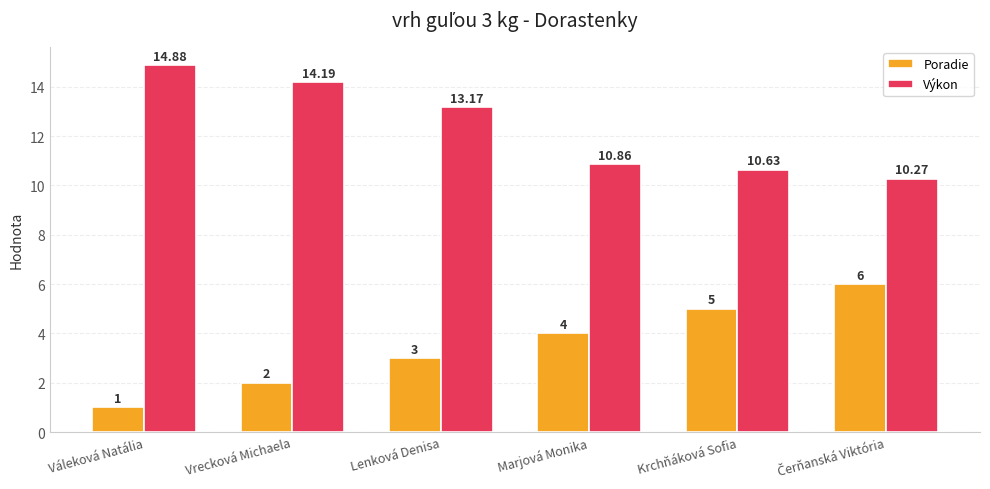

Is it true that Výkon equals 10.9 at Marjová Monika?

True